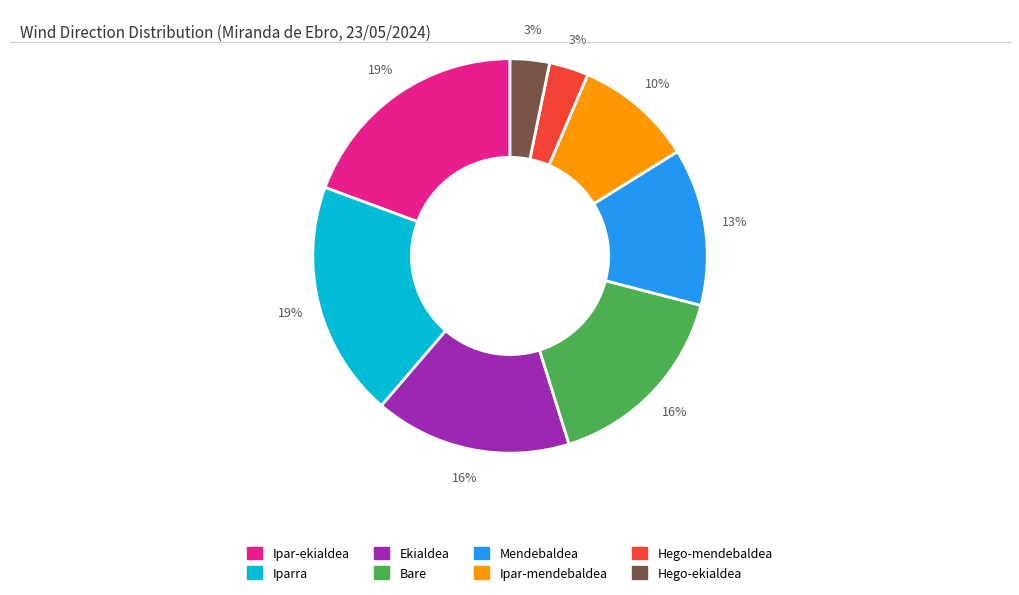

To the nearest percent, what portion does Hego-mendebaldea represent?

3%